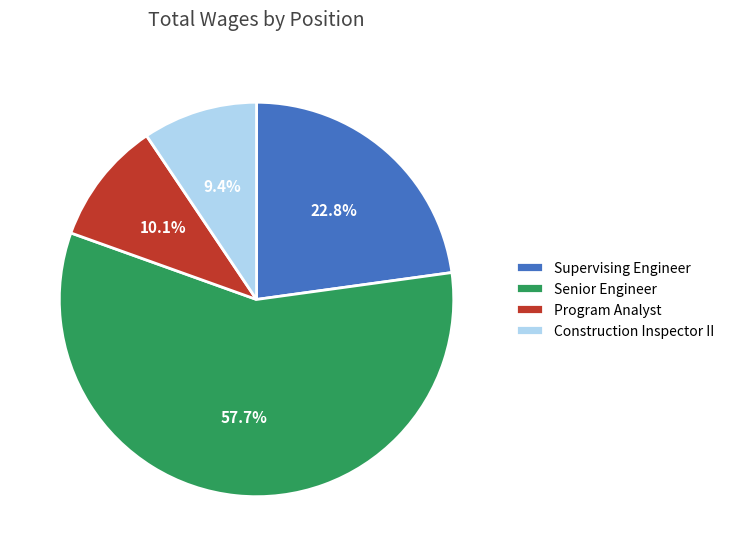

Is there a majority slice in this chart?

Yes